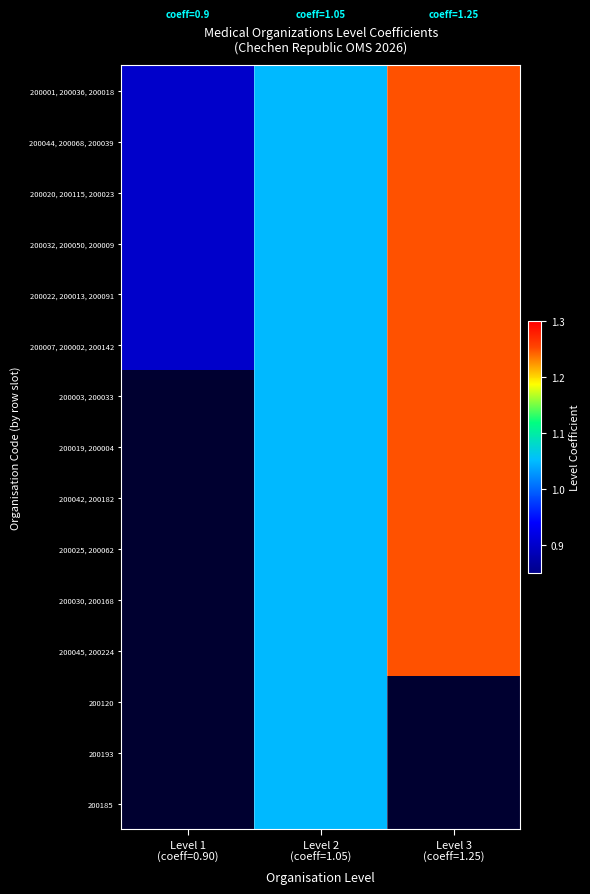

Which category has the lowest value in the 200193 series?

Level 1 (coeff=0.90)